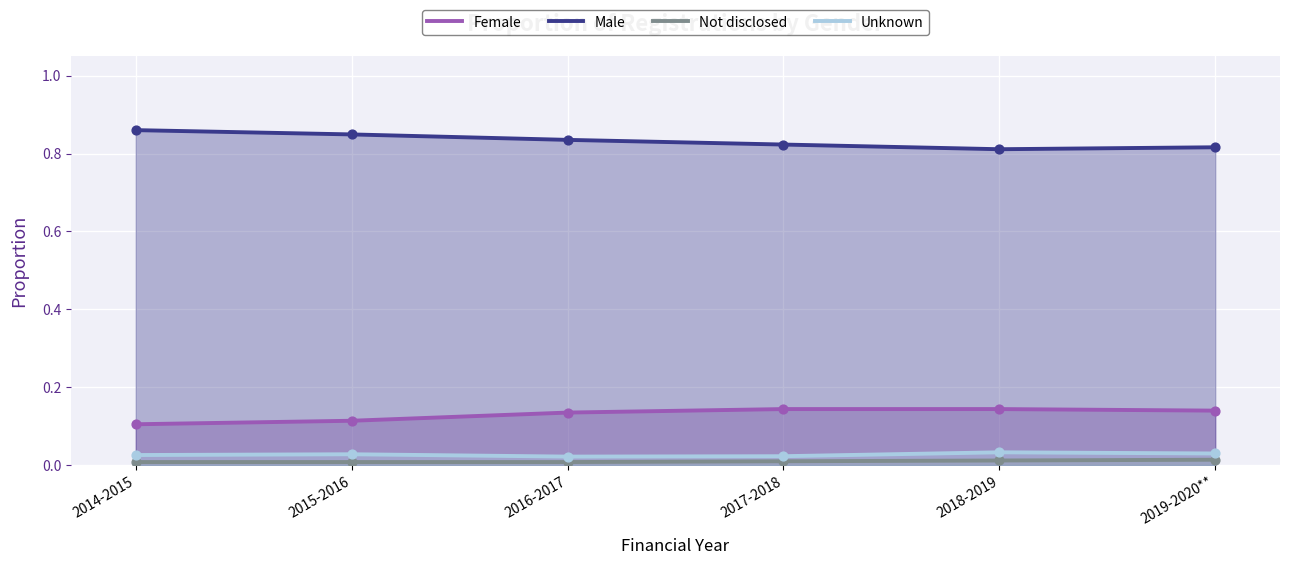

What are all the series names shown in the legend?

Female, Male, Not disclosed, Unknown